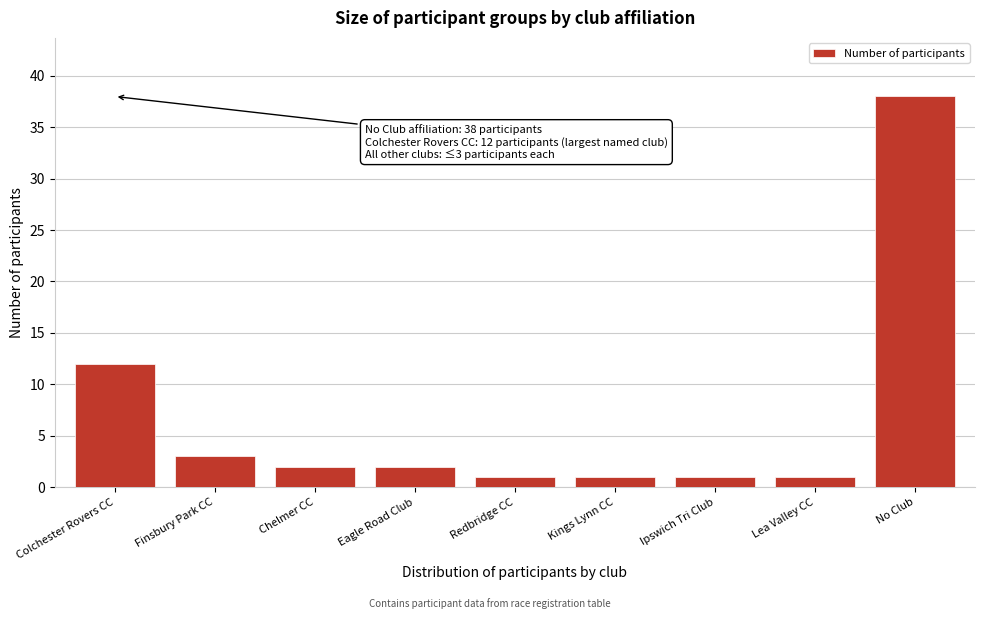

Reading left to right, list all the values displayed in this chart.

Colchester Rovers CC=12	Finsbury Park CC=3	Chelmer CC=2	Eagle Road Club=2	Redbridge CC=1	Kings Lynn CC=1	Ipswich Tri Club=1	Lea Valley CC=1	No Club=38